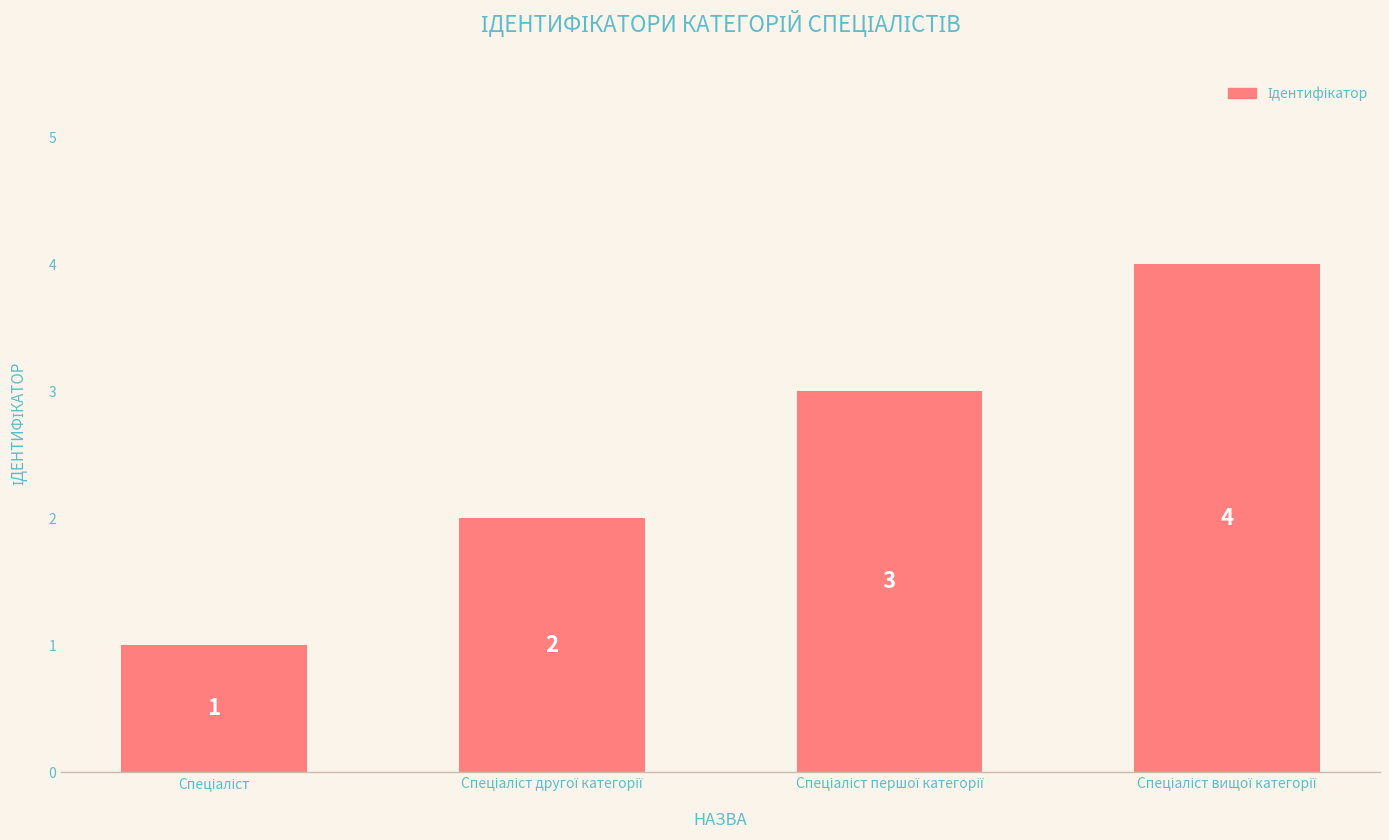

What is the difference between the maximum and minimum values?

3